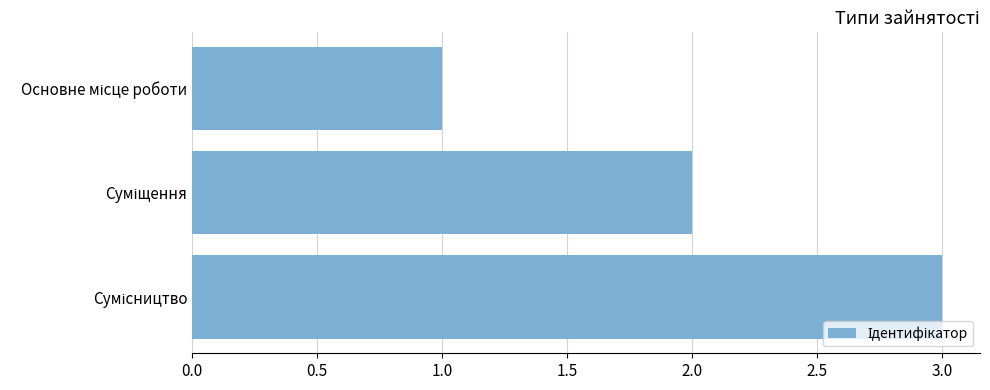

What is the greatest value displayed?

3